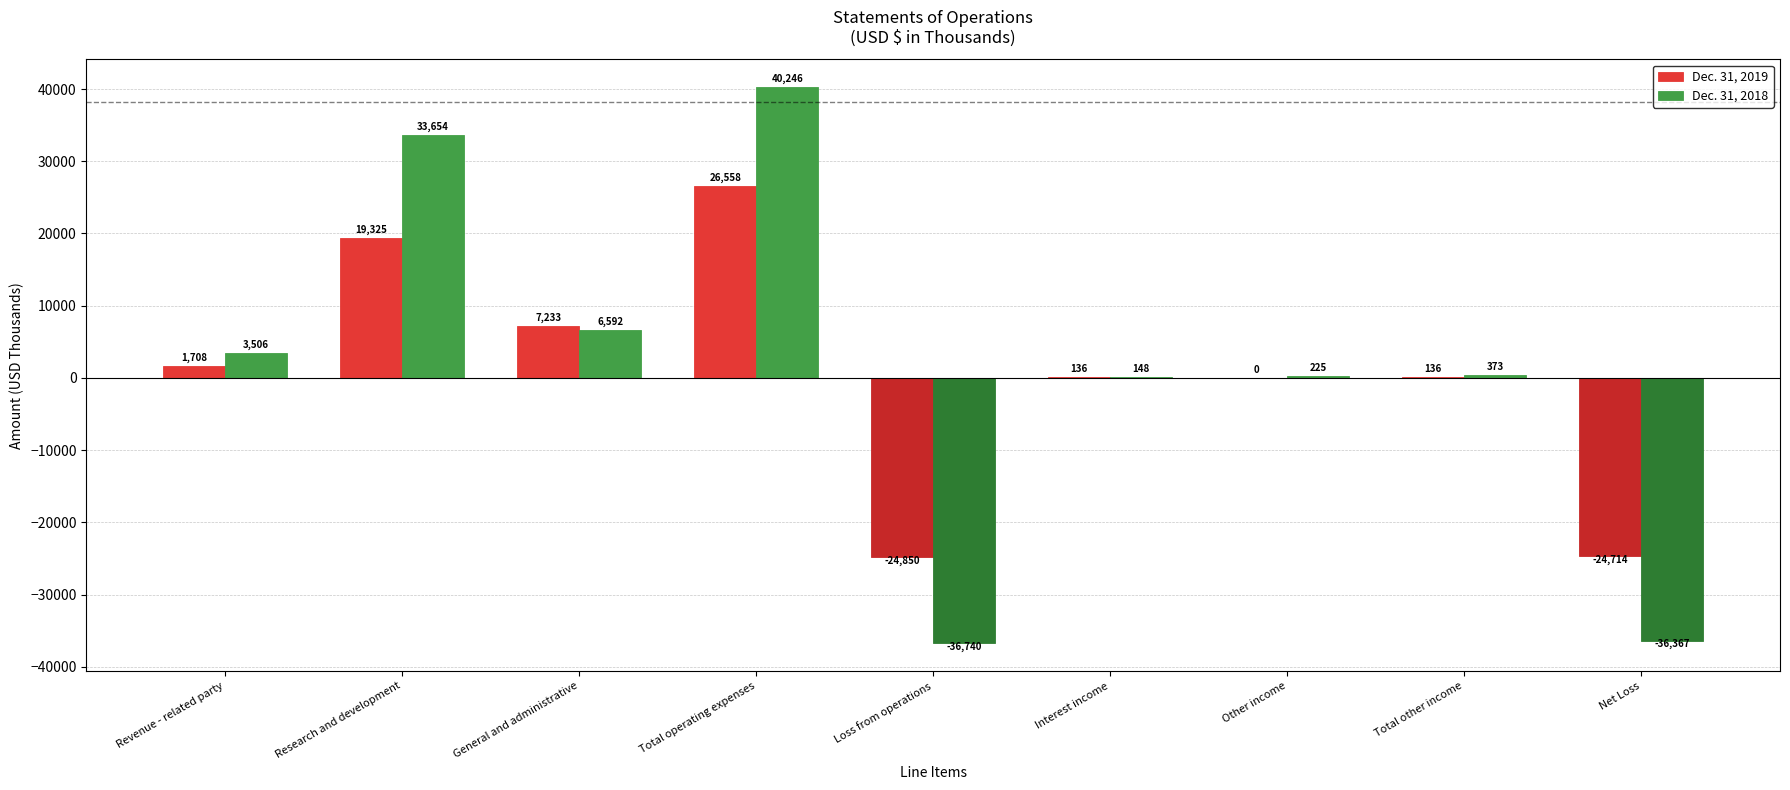

What is the highest value of the Dec. 31, 2018 series?

40246